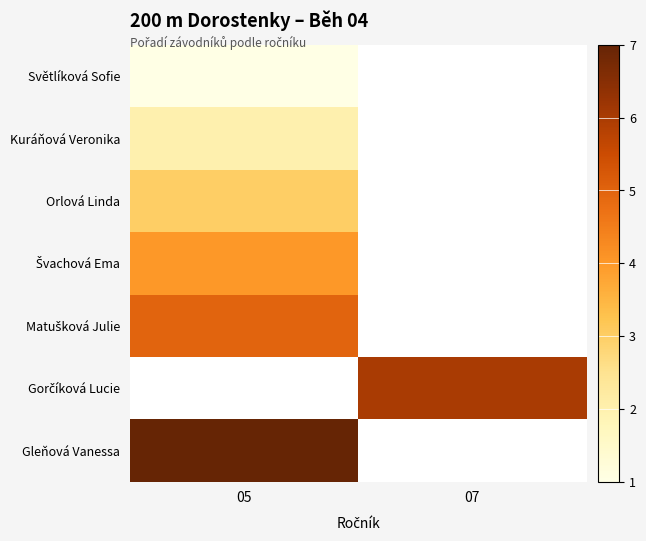

What is the minimum value shown in the chart?

1.0